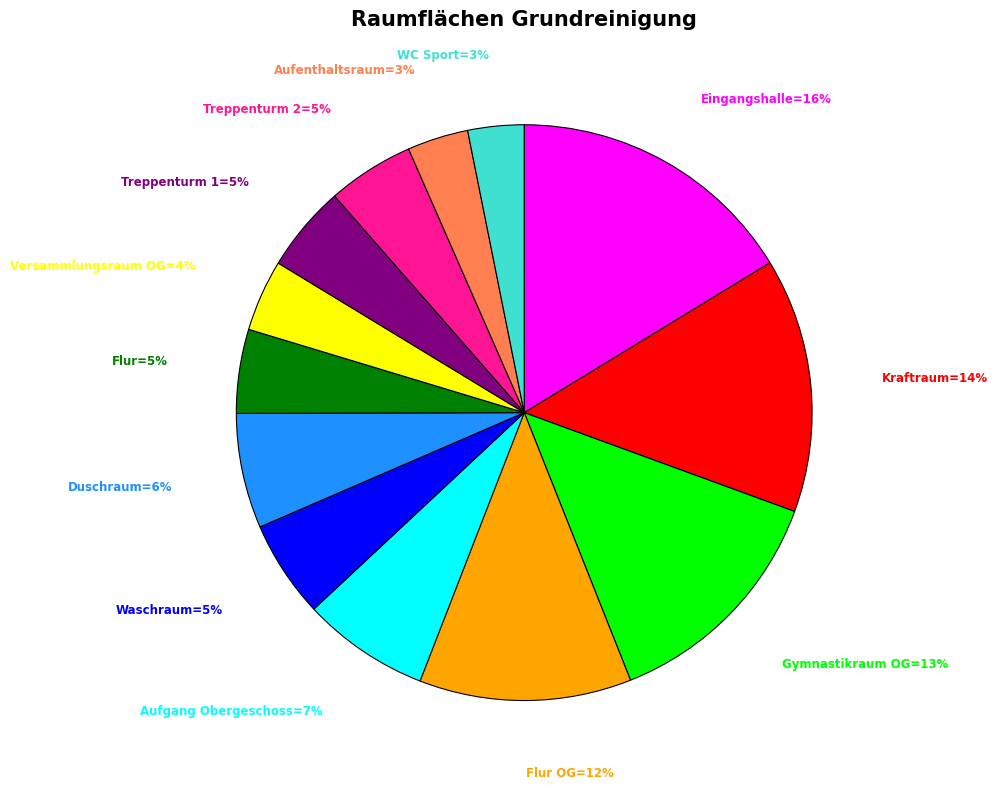

How many slices are in this pie chart?

13